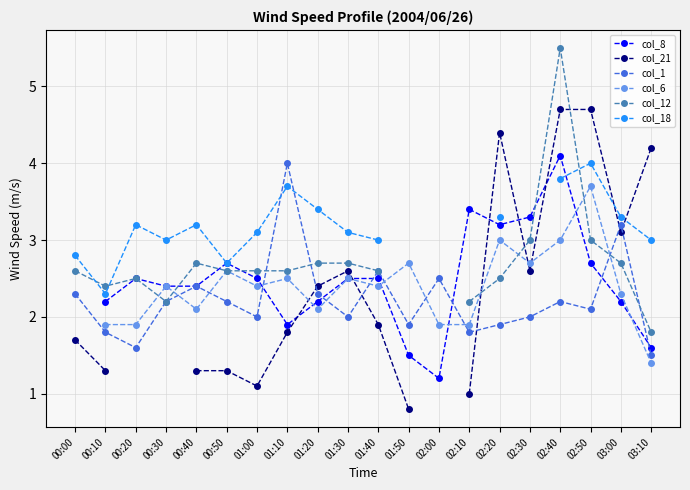

Which has a higher value, 00:20 or 02:30?

02:30